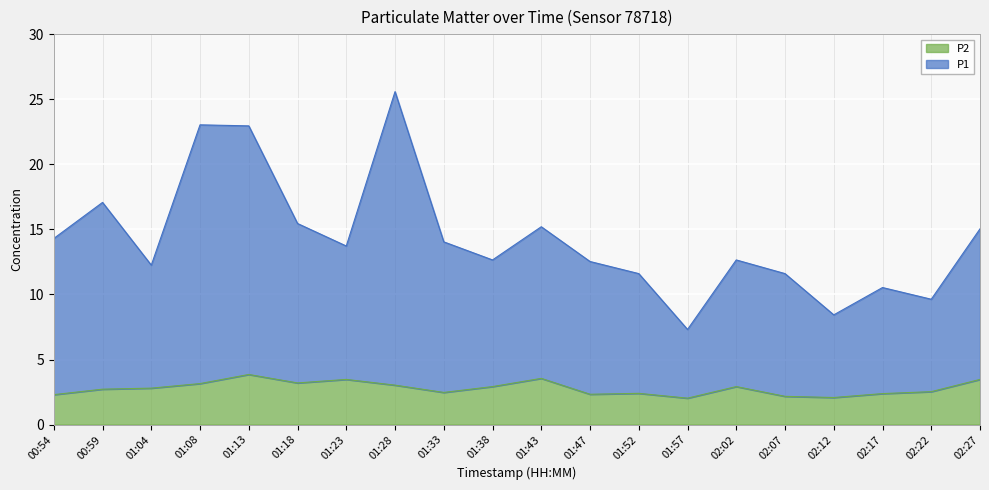

At which label does P1 first exceed 13?

00:54